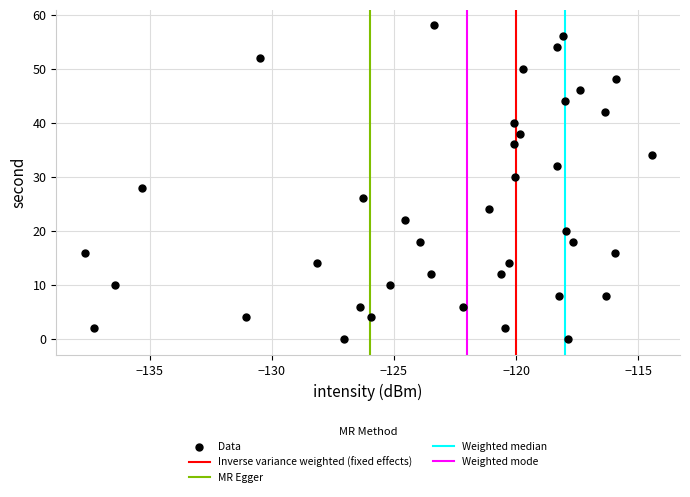

What is the range of Y values (max minus min)?

58